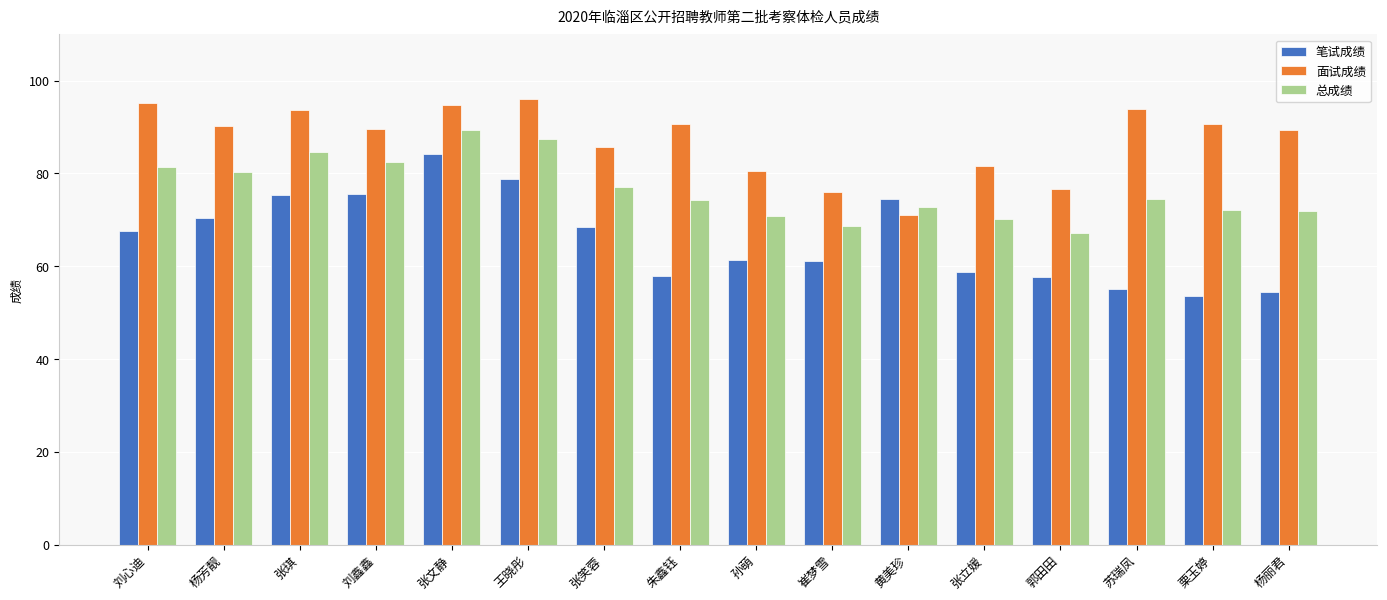

What is the label of the 12th bar from the left?

张立媛